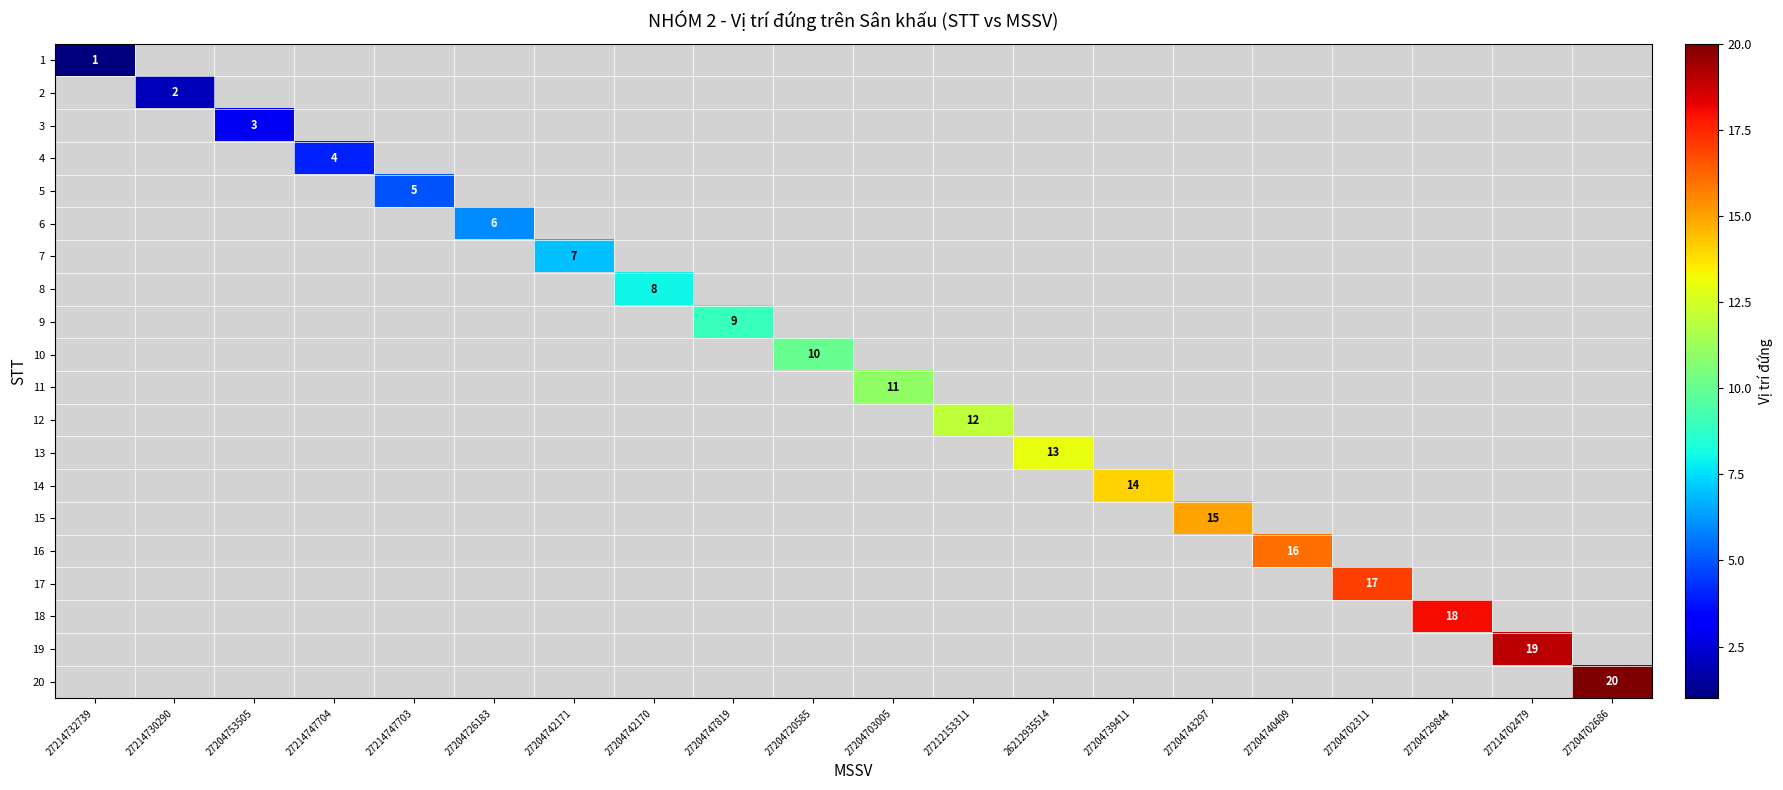

Which series has the widest spread of values?

20